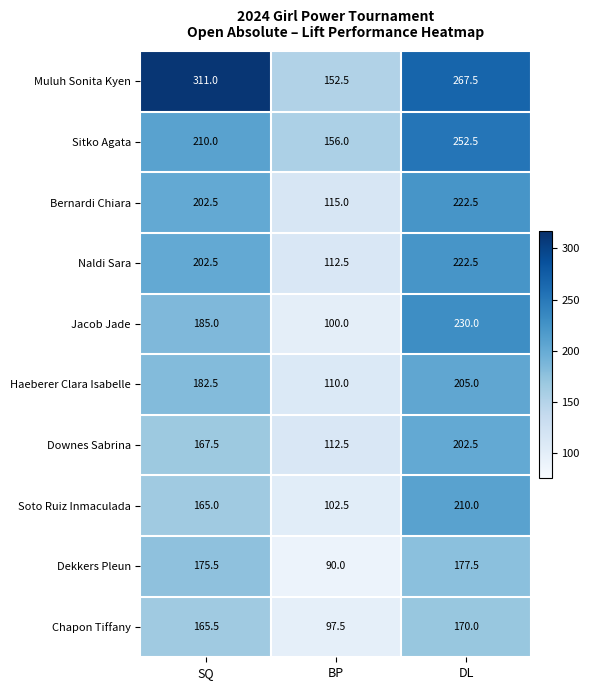

The Sitko Agata series shows 156.0 at BP. True or false?

True